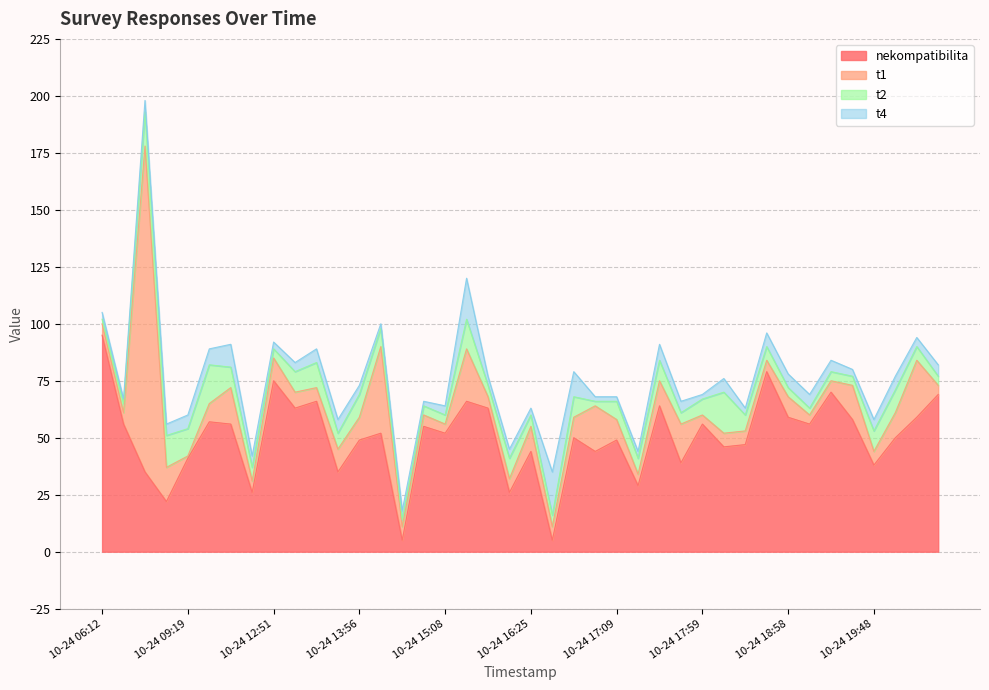

What is the difference between the t4 values at 10-24 15:42 and 10-24 18:12?

2